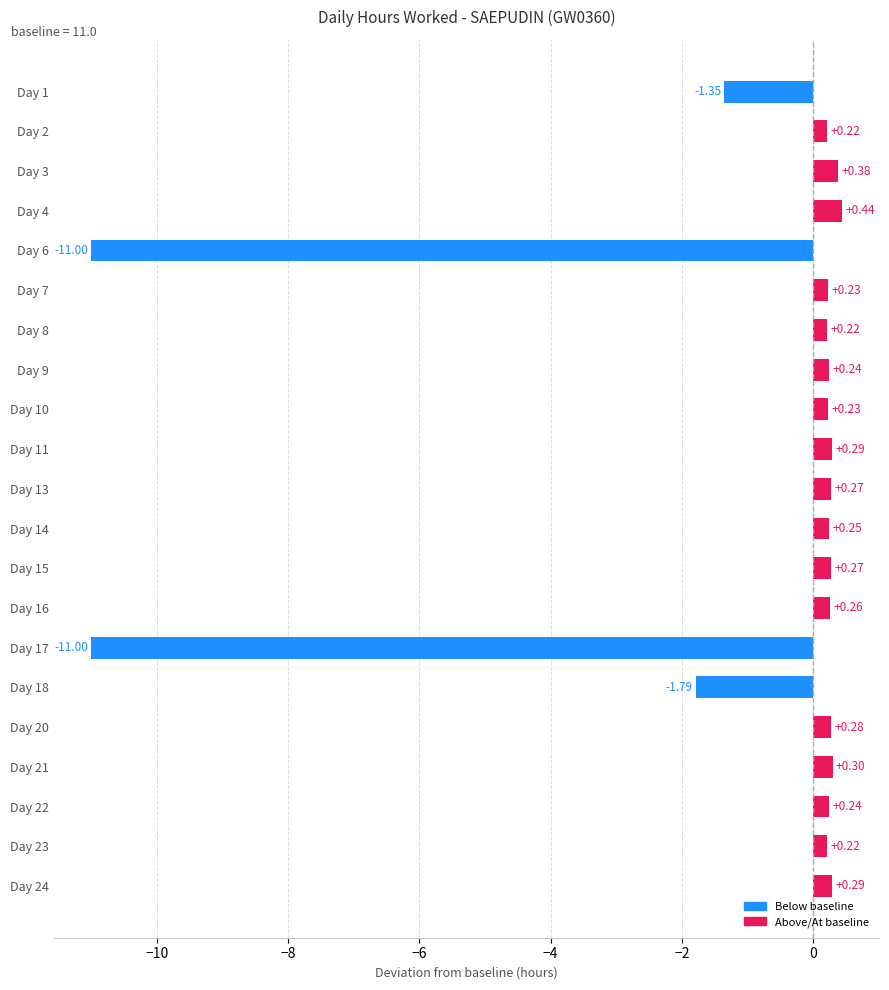

What is the average value?

-1.0